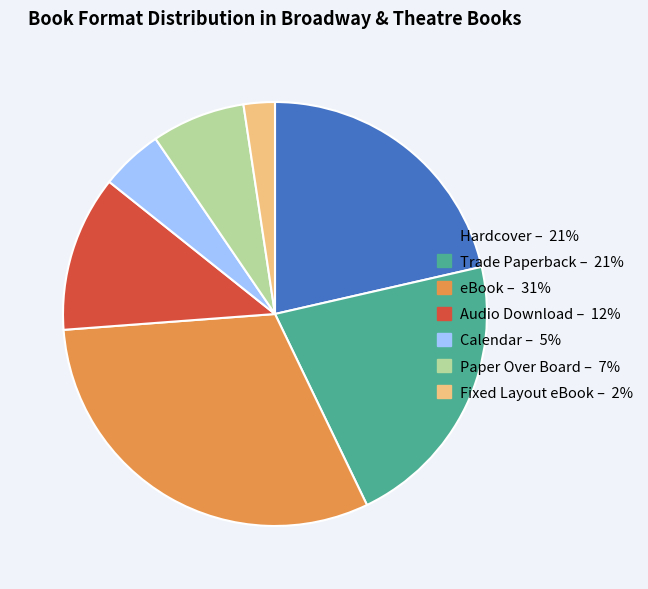

Which has a higher value, eBook or Paper Over Board?

eBook